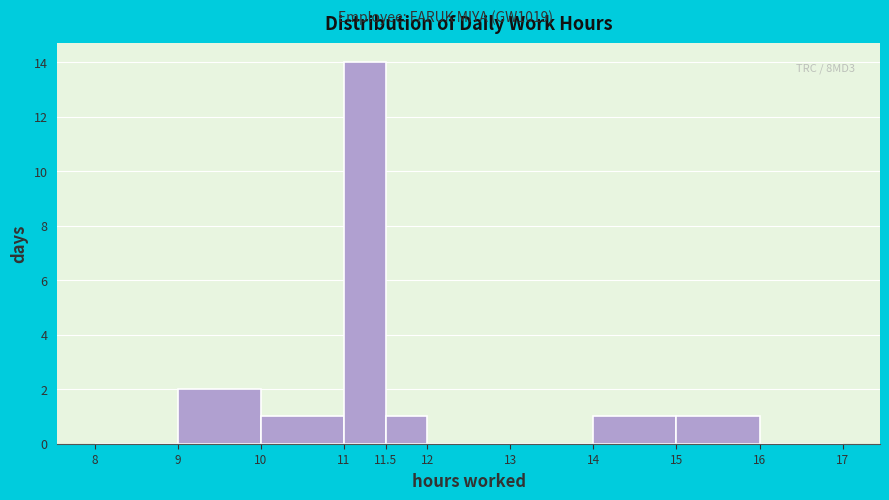

Over which range of the x-axis is the bar tallest?

11 to 11.5